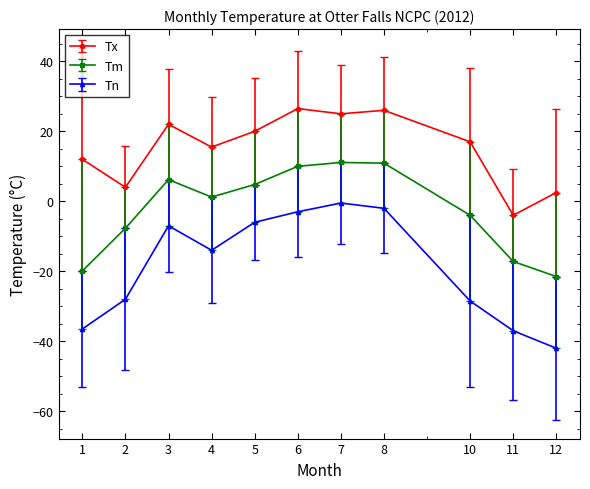

Which series has the widest spread of values?

Tn